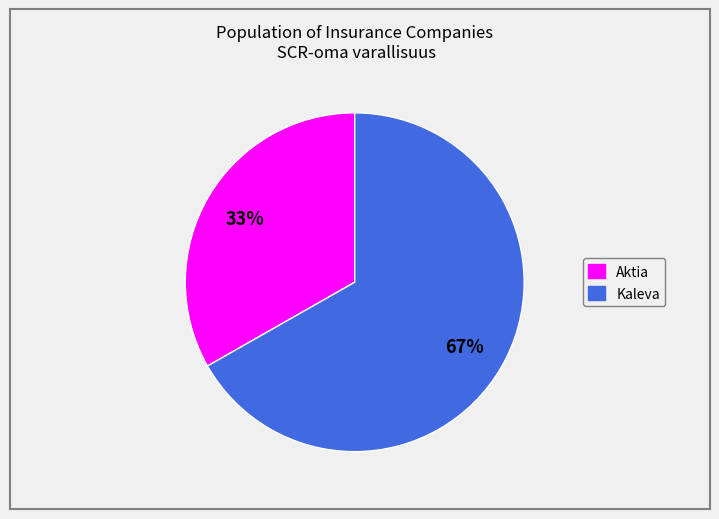

To the nearest percent, what is the difference between the largest and smallest slice percentages?

34%